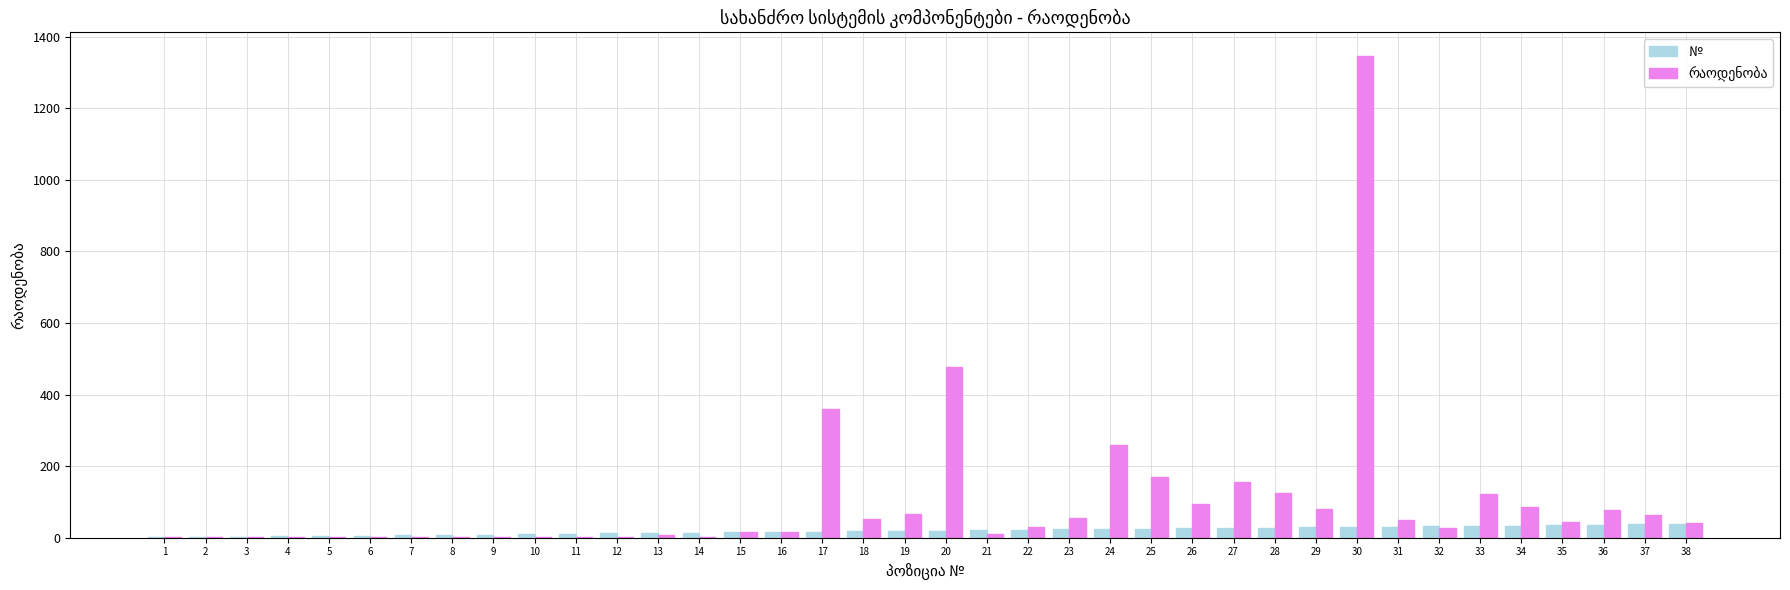

What is the maximum value for №?

38.0